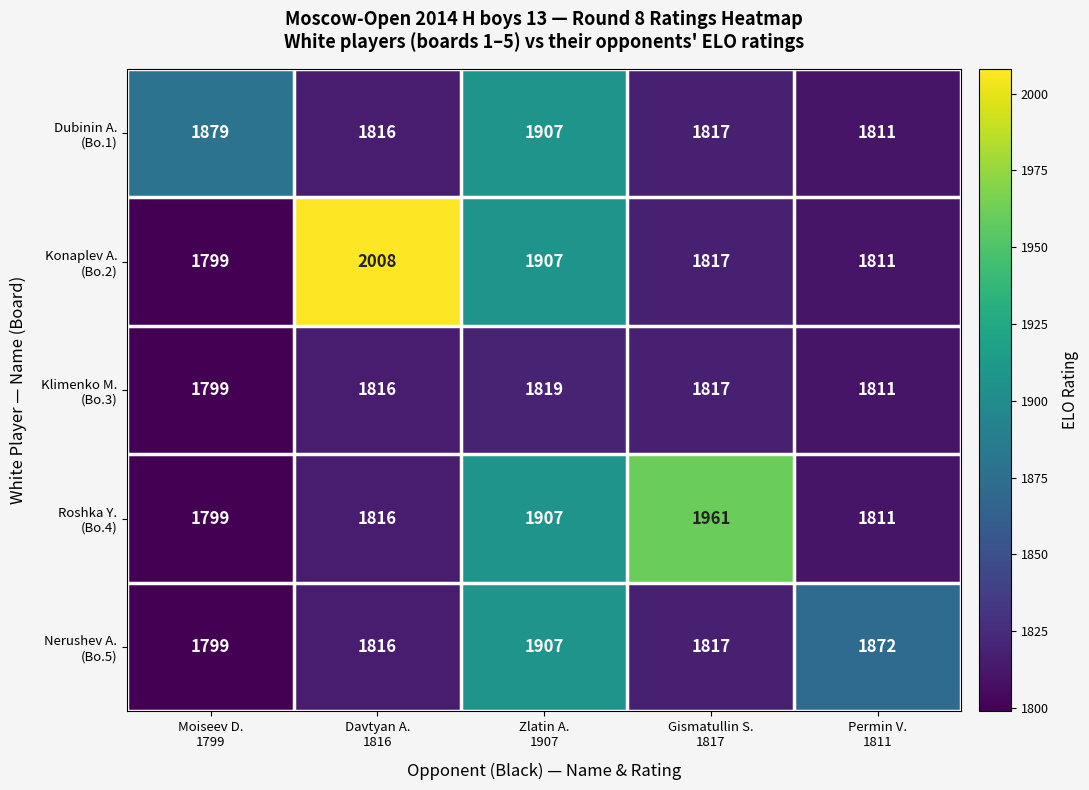

What is the smallest value displayed?

1799